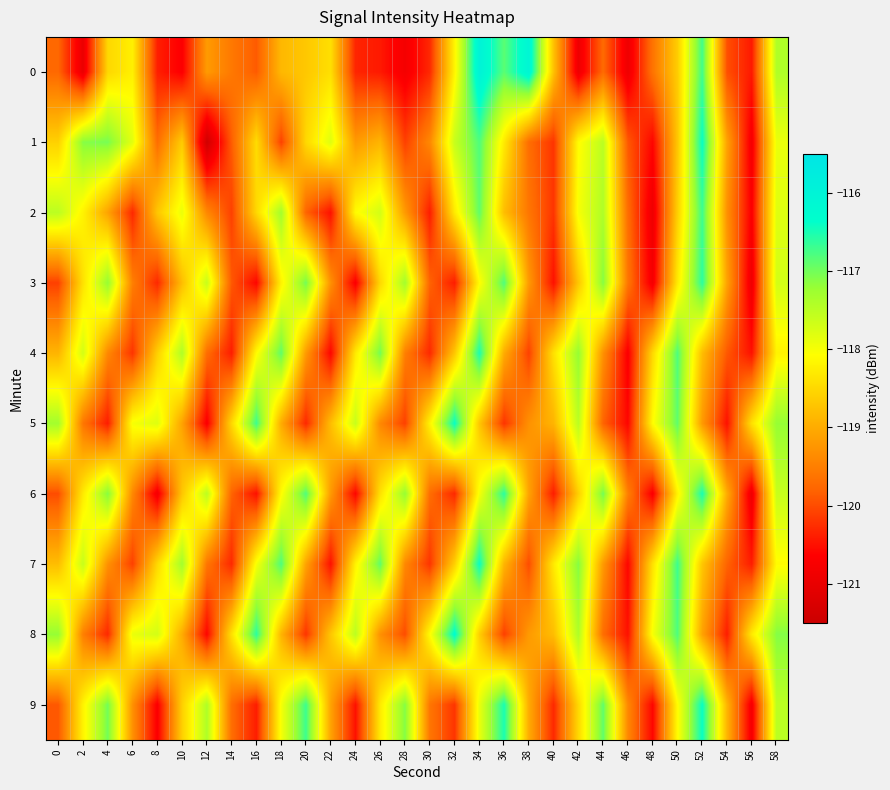

Reading left to right, list all the values displayed in this chart.

0: 0=-119.8	2=-121.0	4=-118.5	6=-118.2	8=-120.4	10=-120.7	12=-119.2	14=-119.6	16=-119.9	18=-118.9	20=-118.7	22=-118.4	24=-120.3	26=-120.4	28=-120.8	30=-120.3	32=-118.2	34=-116.0	36=-116.9	38=-116.1	40=-118.8	42=-120.9	44=-119.7	46=-120.9	48=-119.6	50=-118.6	52=-116.7	54=-120.0	56=-120.4	58=-117.4
1: 0=-118.6	2=-117.1	4=-117.0	6=-117.8	8=-119.7	10=-118.6	12=-121.4	14=-119.9	16=-118.5	18=-120.1	20=-118.5	22=-117.8	24=-119.2	26=-118.9	28=-120.1	30=-119.4	32=-117.6	34=-116.8	36=-118.3	38=-119.7	40=-120.2	42=-118.1	44=-117.5	46=-119.9	48=-120.6	50=-118.7	52=-116.4	54=-119.1	56=-120.8	58=-117.9
2: 0=-117.5	2=-118.2	4=-119.1	6=-120.3	8=-118.7	10=-117.9	12=-119.4	14=-120.1	16=-118.5	18=-117.3	20=-119.8	22=-120.5	24=-118.1	26=-117.7	28=-119.2	30=-120.4	32=-118.3	34=-116.9	36=-118.8	38=-119.6	40=-120.2	42=-118.0	44=-117.4	46=-119.7	48=-120.9	50=-118.6	52=-116.7	54=-119.3	56=-120.7	58=-117.8
3: 0=-120.1	2=-118.4	4=-117.2	6=-119.5	8=-120.3	10=-118.8	12=-117.6	14=-119.9	16=-120.6	18=-118.2	20=-117.0	22=-119.3	24=-120.7	26=-118.5	28=-117.3	30=-119.8	32=-120.4	34=-118.1	36=-116.8	38=-119.2	40=-120.5	42=-118.7	44=-117.1	46=-119.6	48=-120.8	50=-118.3	52=-116.6	54=-119.1	56=-120.9	58=-117.7
4: 0=-118.9	2=-117.7	4=-119.4	6=-120.2	8=-118.6	10=-117.4	12=-119.7	14=-120.4	16=-118.1	18=-116.9	20=-119.2	22=-120.6	24=-118.3	26=-117.0	28=-119.5	30=-120.3	32=-118.7	34=-116.5	36=-119.0	38=-120.1	40=-118.4	42=-117.2	44=-119.3	46=-120.7	48=-118.5	50=-116.8	52=-118.8	54=-119.9	56=-120.5	58=-118.2
5: 0=-117.3	2=-119.6	4=-120.4	6=-118.0	8=-117.8	10=-119.1	12=-120.7	14=-118.5	16=-116.7	18=-119.0	20=-120.3	22=-118.8	24=-117.6	26=-119.4	28=-120.1	30=-118.2	32=-116.4	34=-118.7	36=-120.2	38=-119.3	40=-118.9	42=-117.5	44=-119.8	46=-120.6	48=-118.1	50=-116.9	52=-119.2	54=-120.5	56=-118.4	58=-117.2
6: 0=-120.0	2=-118.3	4=-117.1	6=-119.4	8=-120.8	10=-118.7	12=-117.5	14=-119.8	16=-120.5	18=-118.1	20=-116.8	22=-119.2	24=-120.6	26=-118.4	28=-117.2	30=-119.7	32=-120.3	34=-118.0	36=-116.6	38=-119.1	40=-120.4	42=-118.6	44=-117.0	46=-119.5	48=-120.7	50=-118.2	52=-116.5	54=-119.0	56=-120.9	58=-117.6
7: 0=-118.8	2=-117.6	4=-119.3	6=-120.1	8=-118.5	10=-117.3	12=-119.6	14=-120.3	16=-118.0	18=-116.8	20=-119.1	22=-120.5	24=-118.2	26=-116.9	28=-119.4	30=-120.2	32=-118.6	34=-116.4	36=-118.9	38=-120.0	40=-118.3	42=-117.1	44=-119.2	46=-120.6	48=-118.4	50=-116.7	52=-118.7	54=-119.8	56=-120.4	58=-118.1
8: 0=-117.2	2=-119.5	4=-120.3	6=-117.9	8=-117.7	10=-119.0	12=-120.6	14=-118.4	16=-116.6	18=-118.9	20=-120.2	22=-118.7	24=-117.5	26=-119.3	28=-120.0	30=-118.1	32=-116.3	34=-118.6	36=-120.1	38=-119.2	40=-118.8	42=-117.4	44=-119.7	46=-120.5	48=-118.0	50=-116.8	52=-119.1	54=-120.4	56=-118.3	58=-117.1
9: 0=-119.9	2=-118.2	4=-117.0	6=-119.3	8=-120.7	10=-118.6	12=-117.4	14=-119.7	16=-120.4	18=-118.0	20=-116.7	22=-119.1	24=-120.5	26=-118.3	28=-117.1	30=-119.6	32=-120.2	34=-117.9	36=-116.5	38=-119.0	40=-120.3	42=-118.5	44=-116.9	46=-119.4	48=-120.6	50=-118.1	52=-116.4	54=-118.9	56=-120.8	58=-117.5